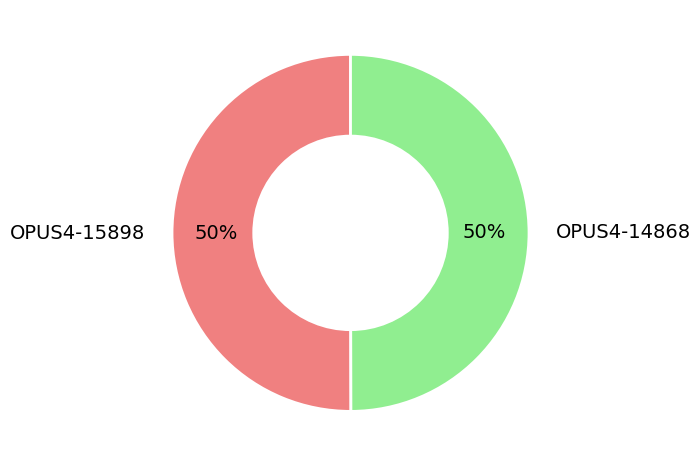

Is the sum of OPUS4-15898 and OPUS4-14868 greater than half?

Yes